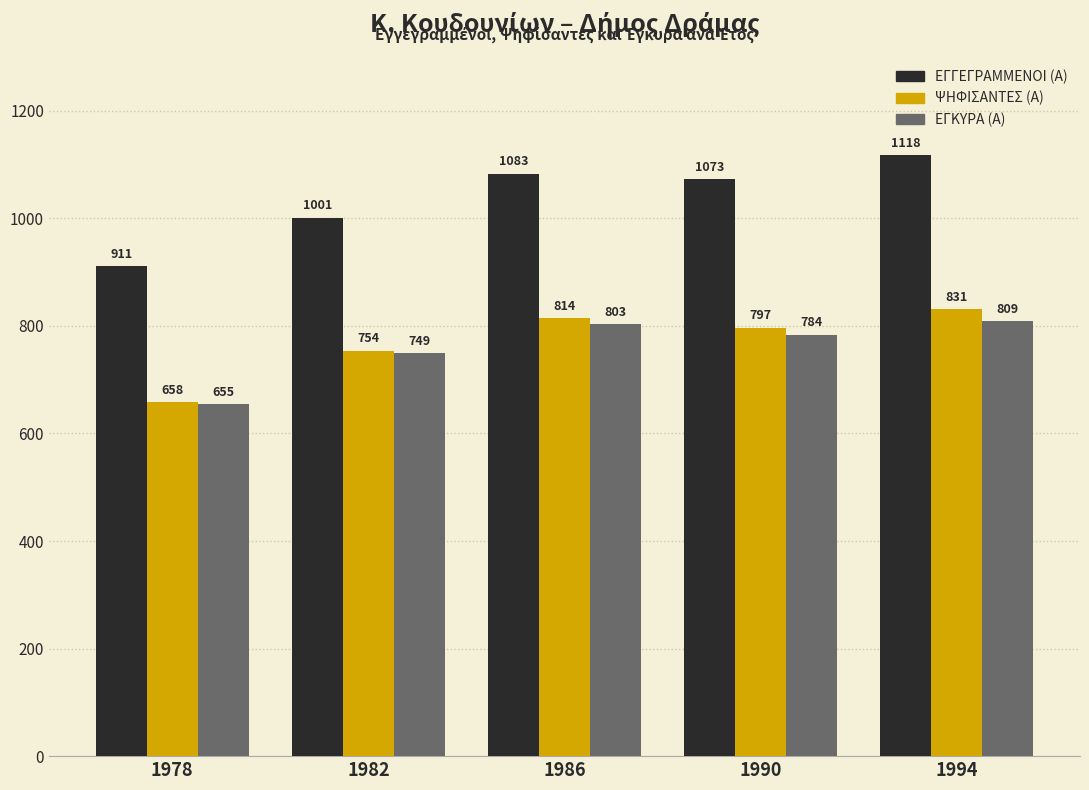

The ΕΓΚΥΡΑ (Α) series shows 803 at 1986. True or false?

True